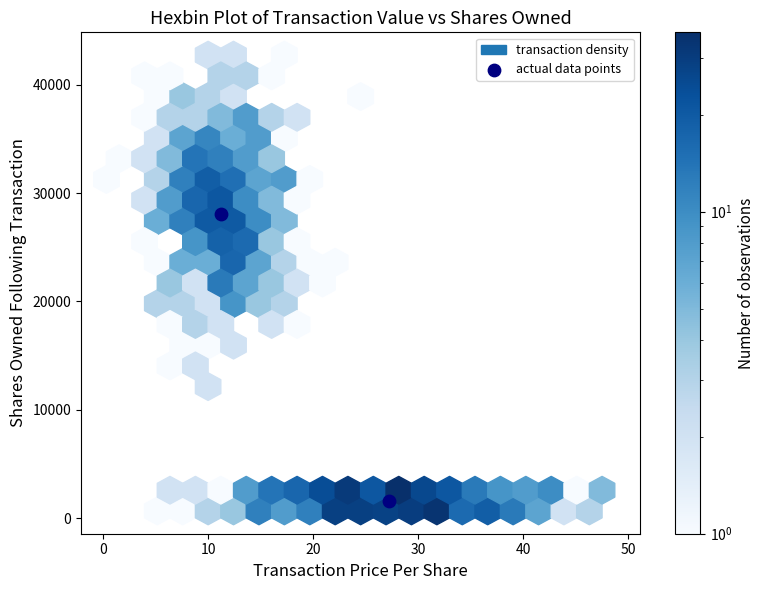

What is the range of Y values (max minus min)?

26508